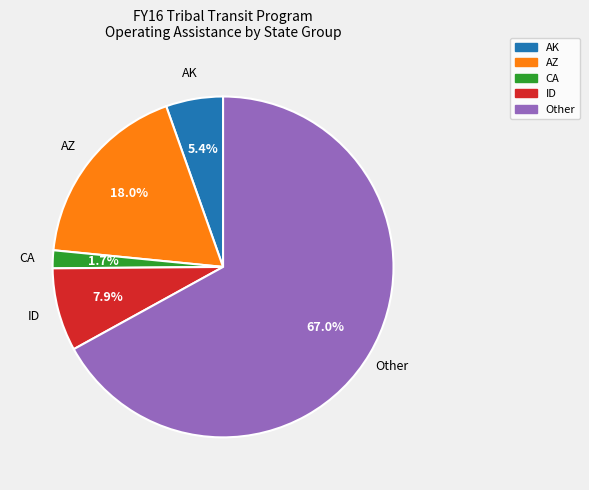

Is there any slice that represents more than half of the pie?

Yes